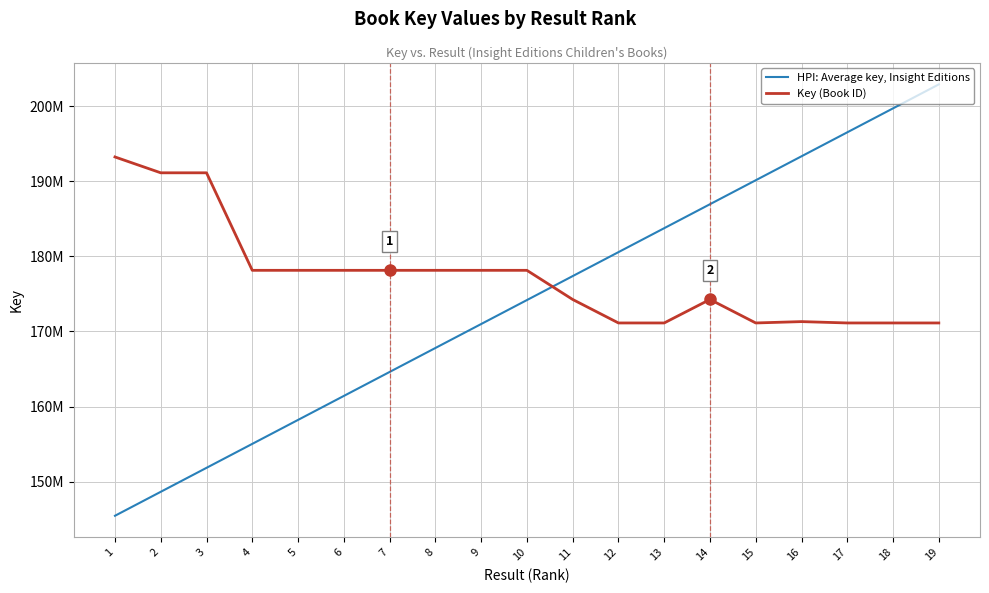

What is the difference between the Key (Book ID) values at 1 and 12?

22099892.0